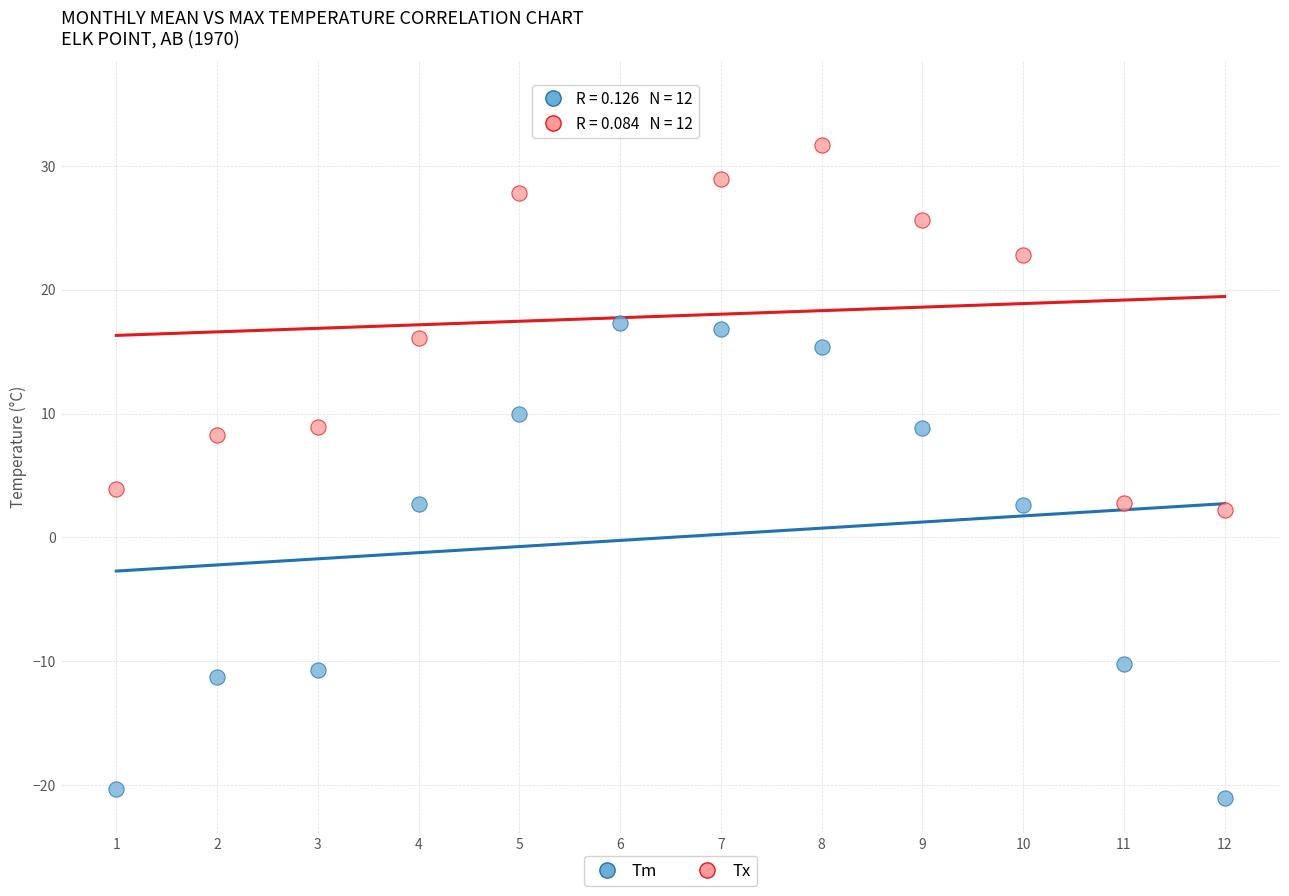

Across all data points, what is the range of X values (max minus min)?

11.0